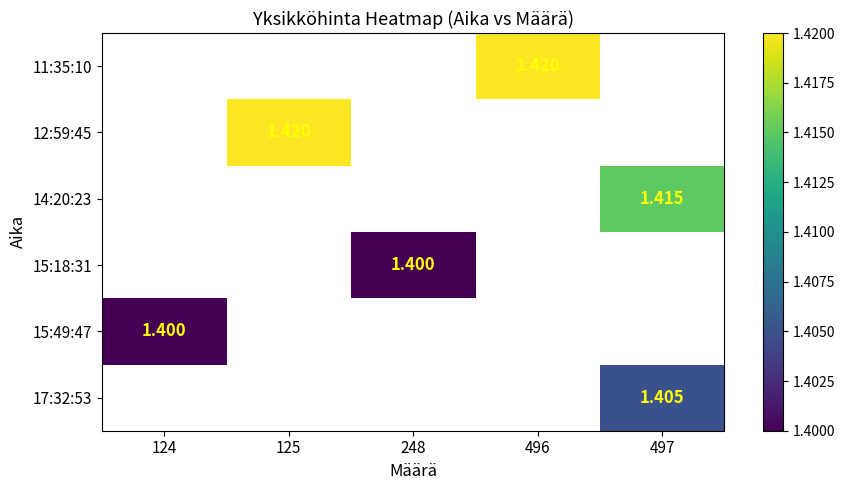

How many distinct data groups are displayed?

6